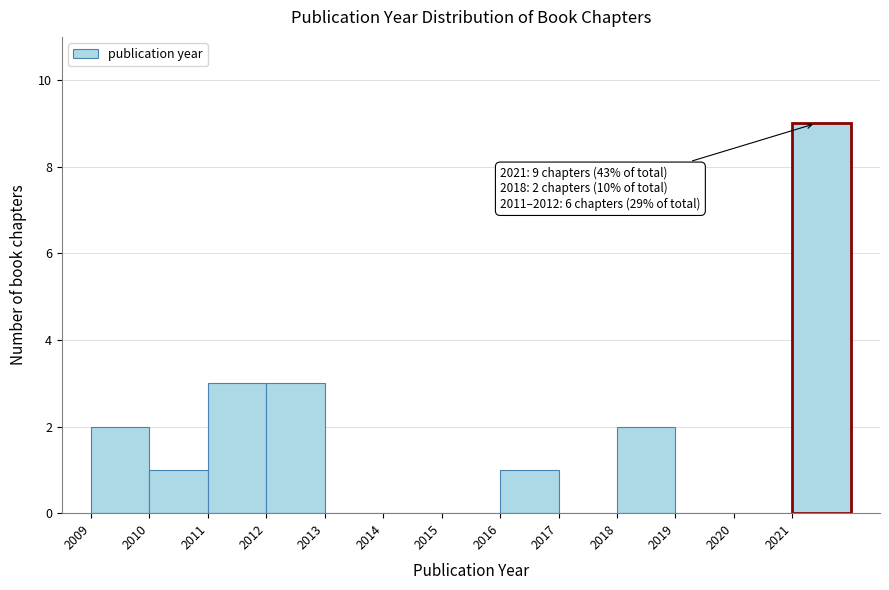

Which range on the x-axis has the tallest bar?

2021 to 2022